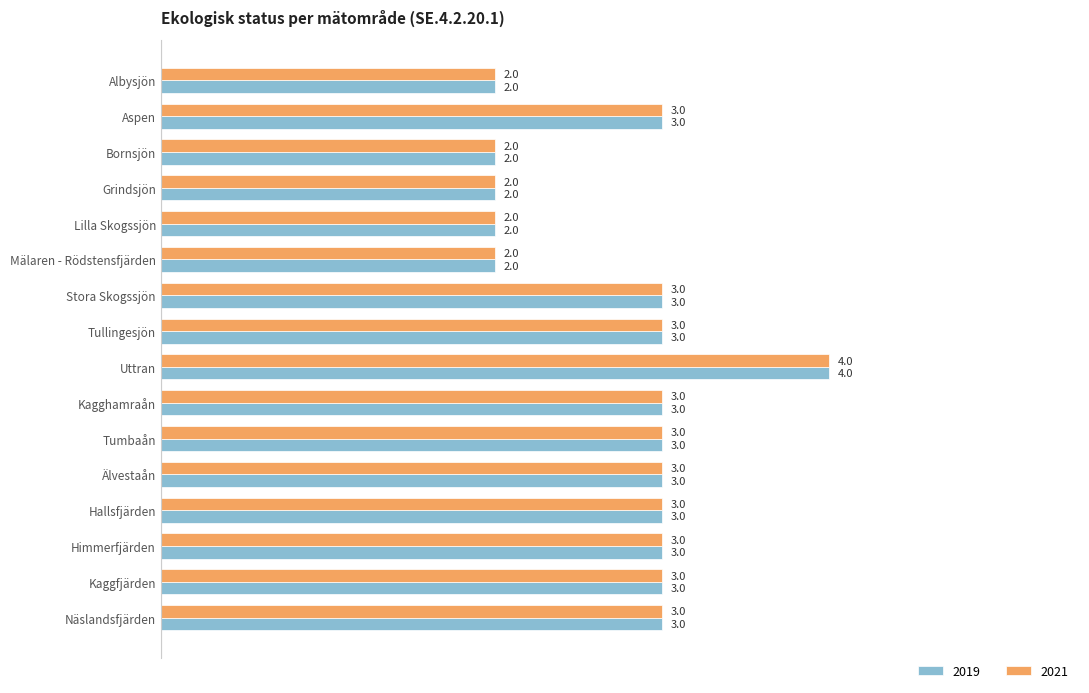

What is the approximate value of 2019 at Näslandsfjärden?

3